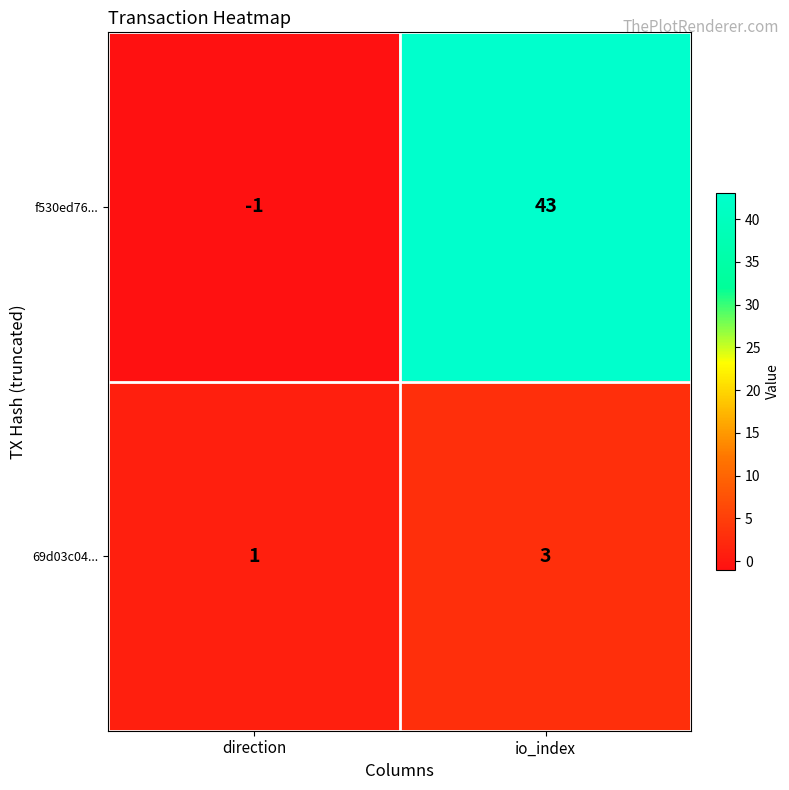

What is the maximum value shown in the chart?

43